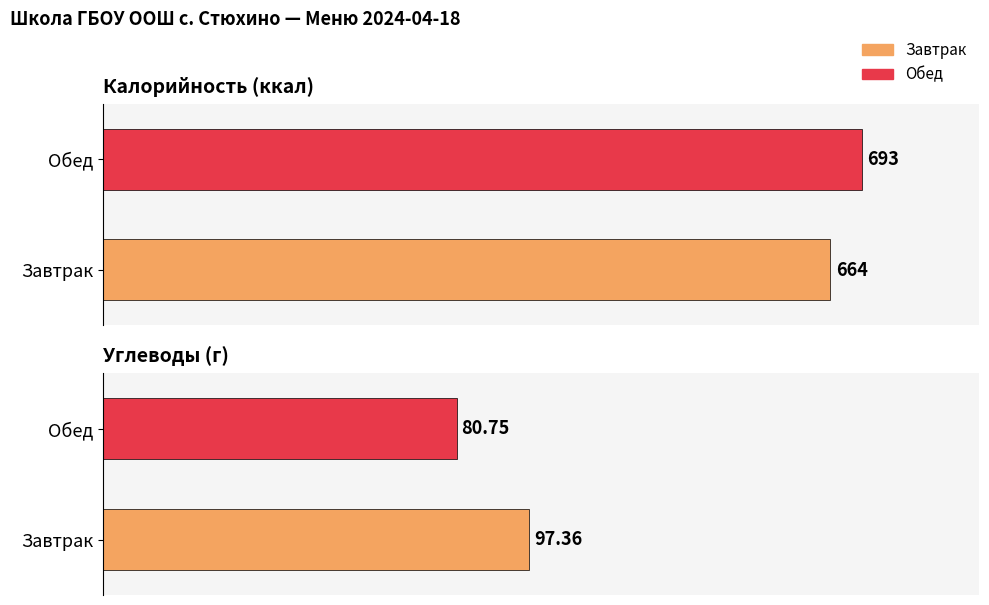

At how many categories does at least one series exceed 274?

2